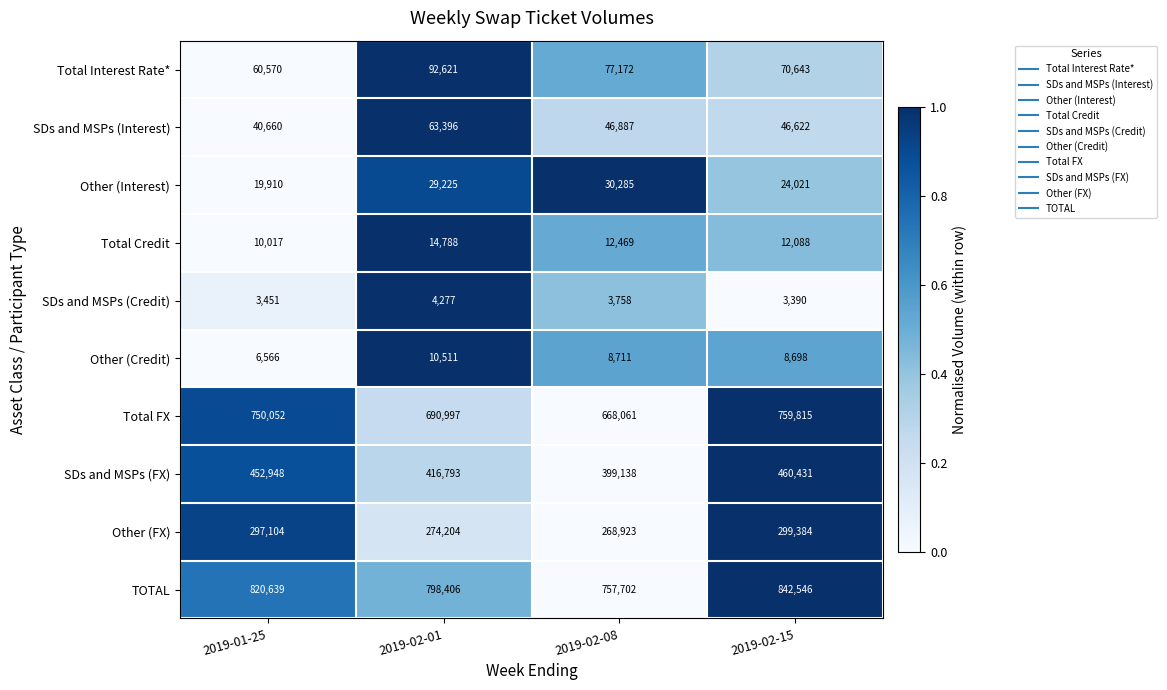

What is the sum of the Other (FX) values at 2019-02-01 and 2019-02-15?

573588